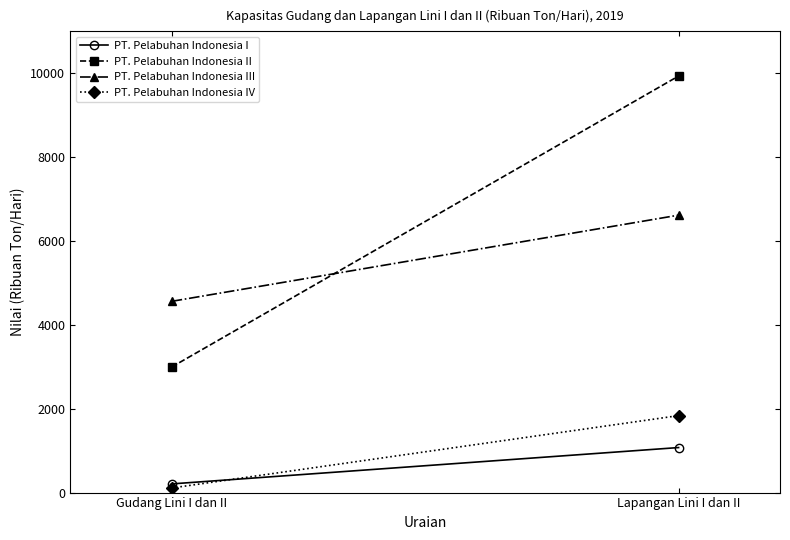

At Gudang Lini I dan II, list the series in order from smallest to largest.

PT. Pelabuhan Indonesia IV, PT. Pelabuhan Indonesia I, PT. Pelabuhan Indonesia II, PT. Pelabuhan Indonesia III